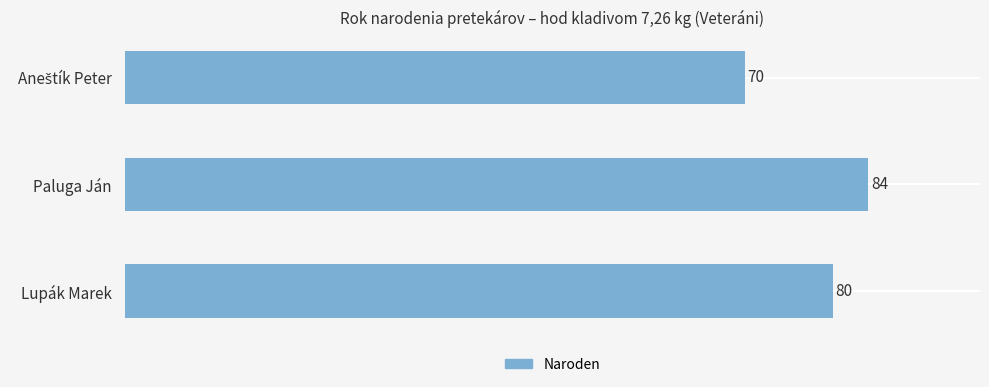

True or false: the data shows 80 at Lupák Marek.

True